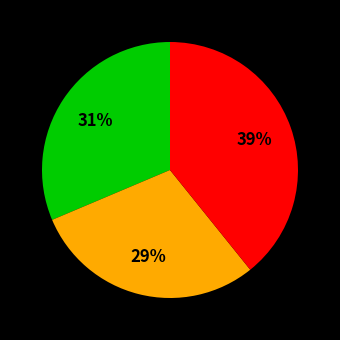

To the nearest percent, what is the difference between the largest and smallest slice percentages?

10%